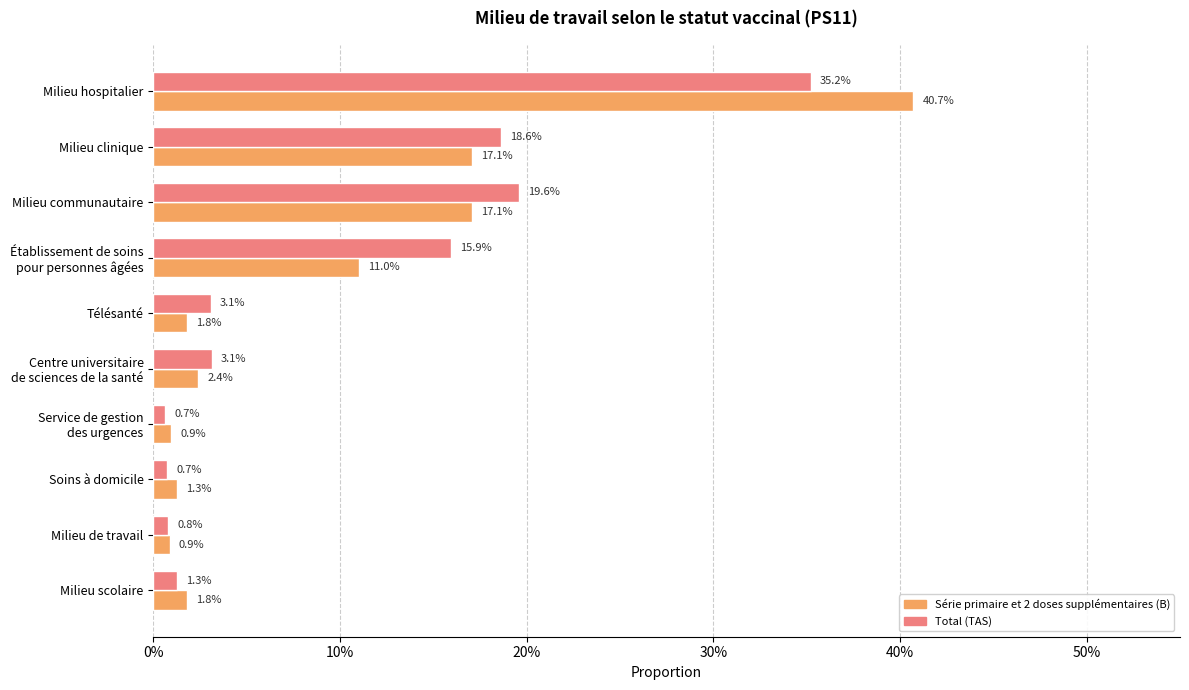

What are all the series names shown in the legend?

Série primaire et 2 doses supplémentaires (B), Total (TAS)